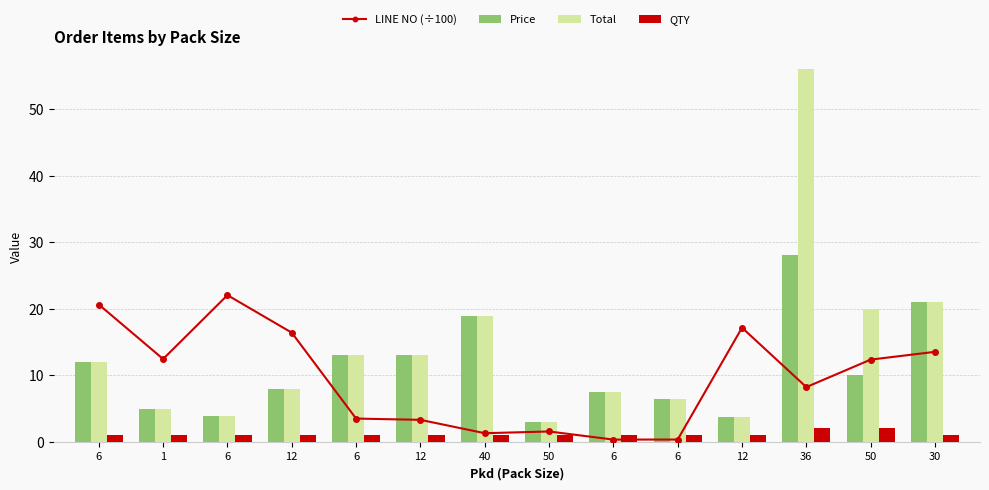

What is the maximum value for Total?

56.0